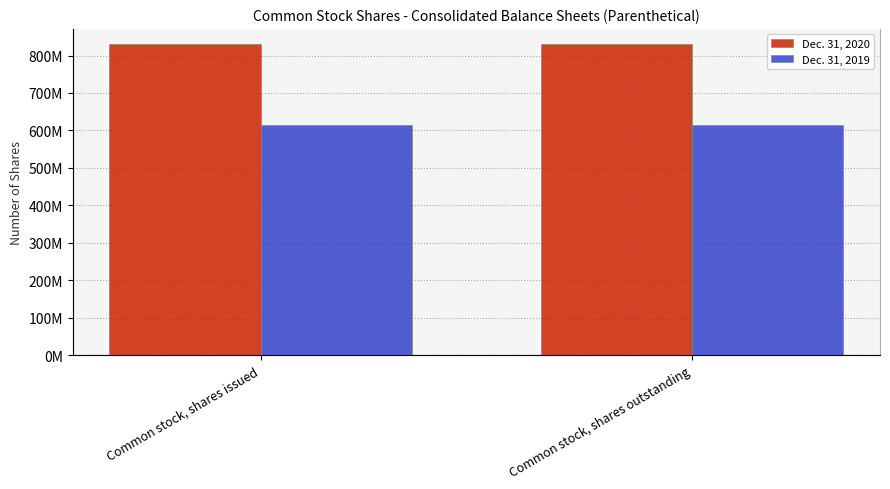

What are all the series names shown in the legend?

Dec. 31, 2020, Dec. 31, 2019